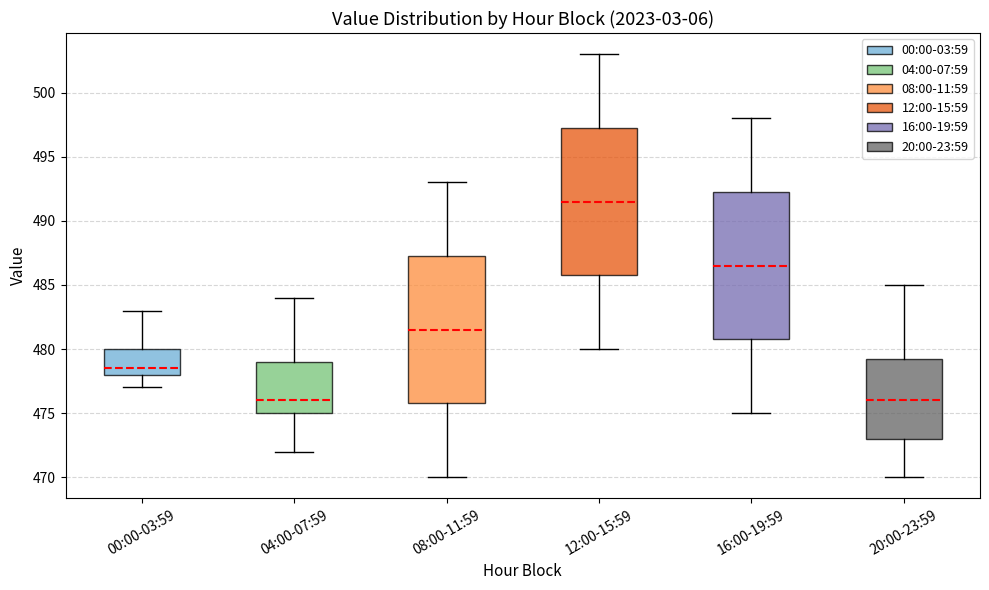

Which box's median line is the highest?

12:00-15:59